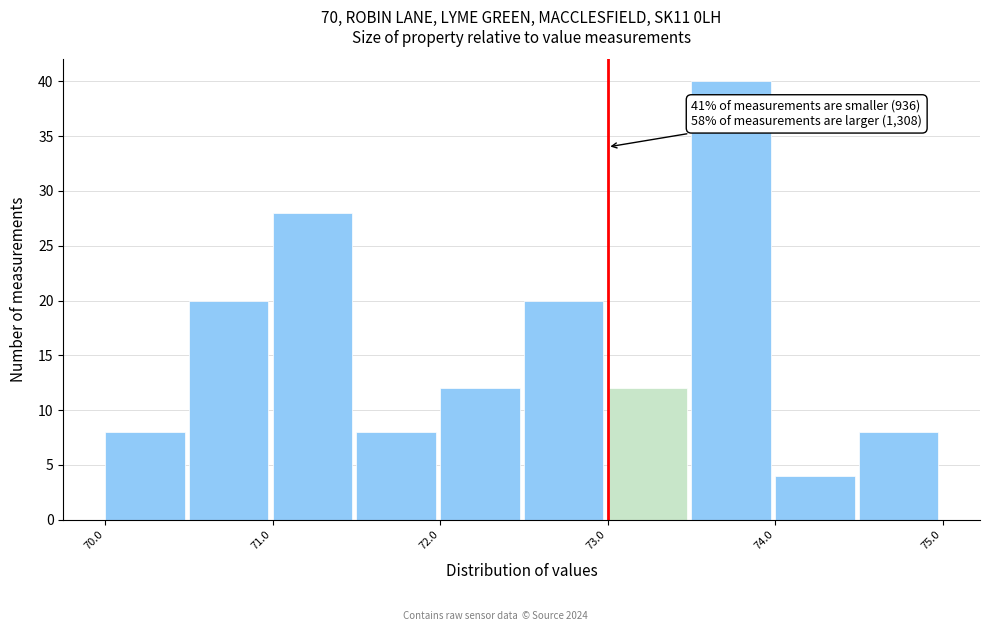

Which range on the x-axis has the tallest bar?

73.5 to 74.0